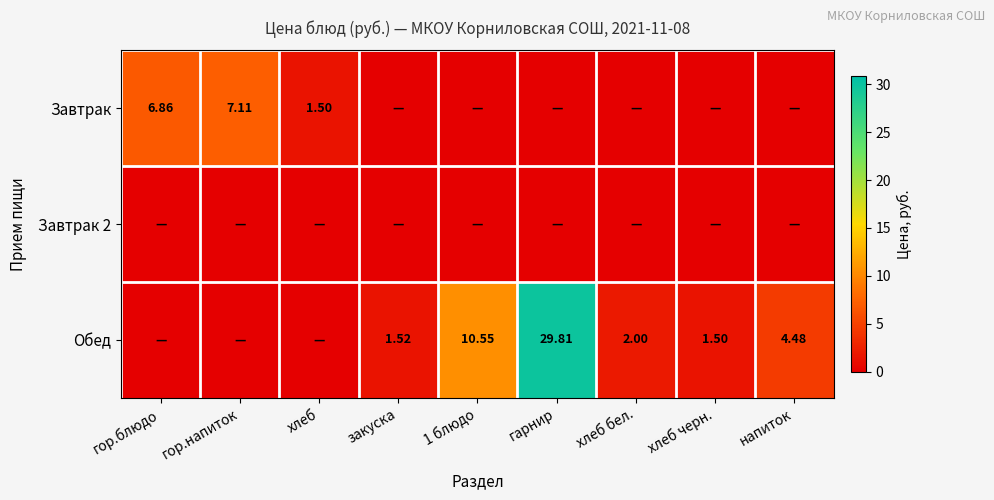

List the labels in order of Завтрак value, largest first.

гор.напиток, гор.блюдо, хлеб, закуска, 1 блюдо, гарнир, хлеб бел., хлеб черн., напиток